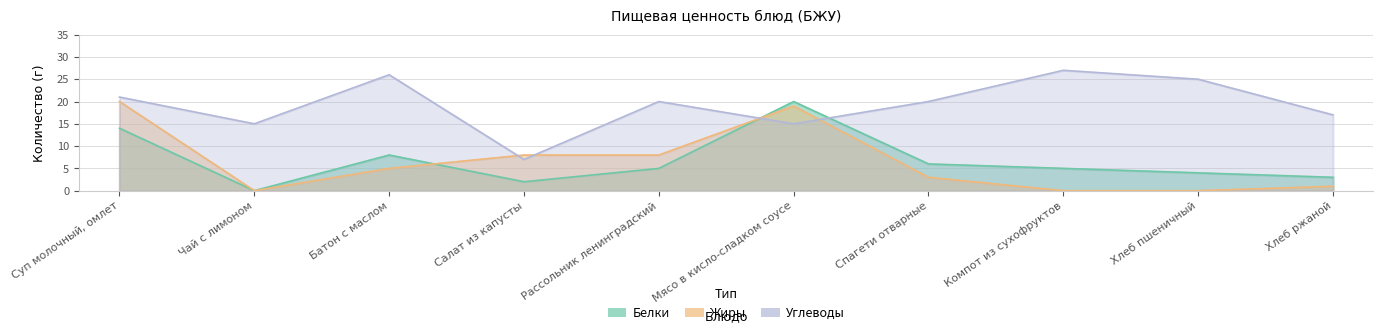

Between Спагети отварные and Суп молочный, омлет, which is larger?

Суп молочный, омлет